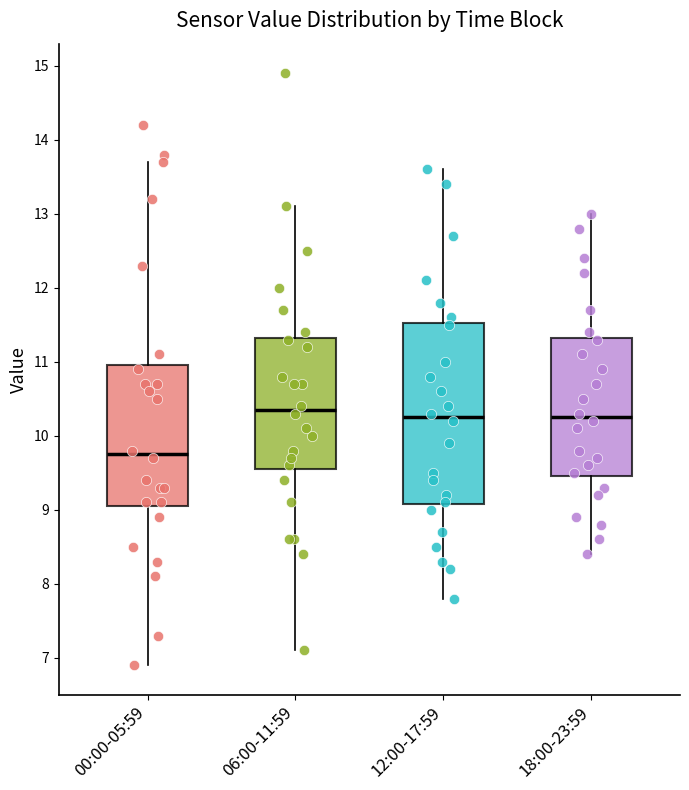

Where is the lower edge of the box for 00:00-05:59 on the y-axis? The values are not printed on the chart, so give them approximately, as read against the axis.

9.1